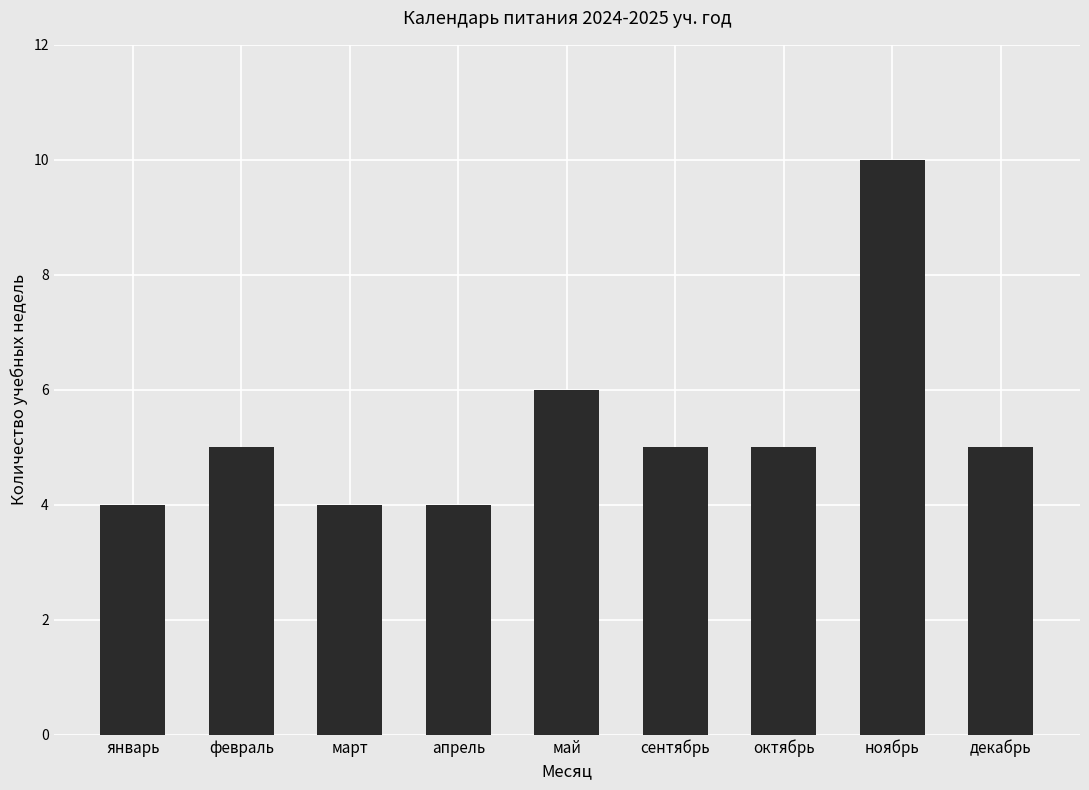

What position from the right is октябрь?

3